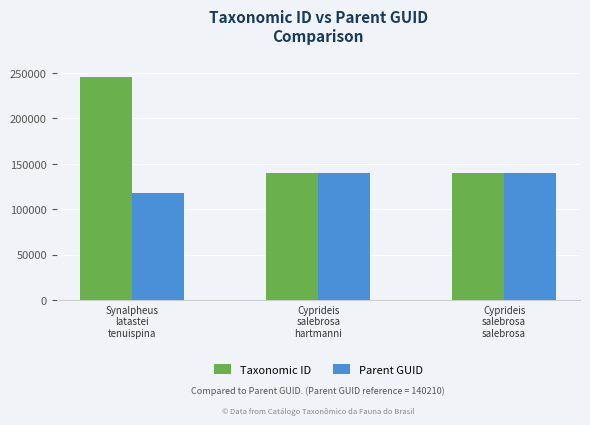

At how many categories does at least one series exceed 136966?

3